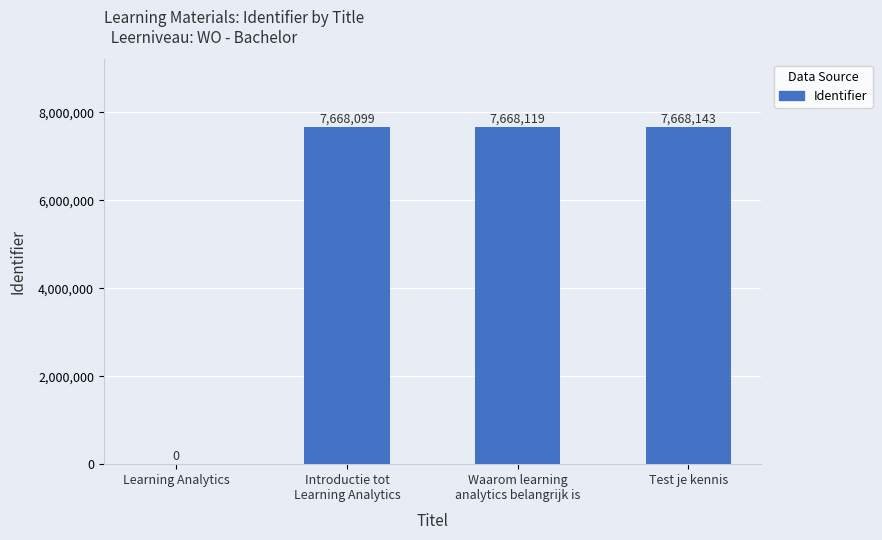

The value at Learning Analytics is -2480040. True or false?

False